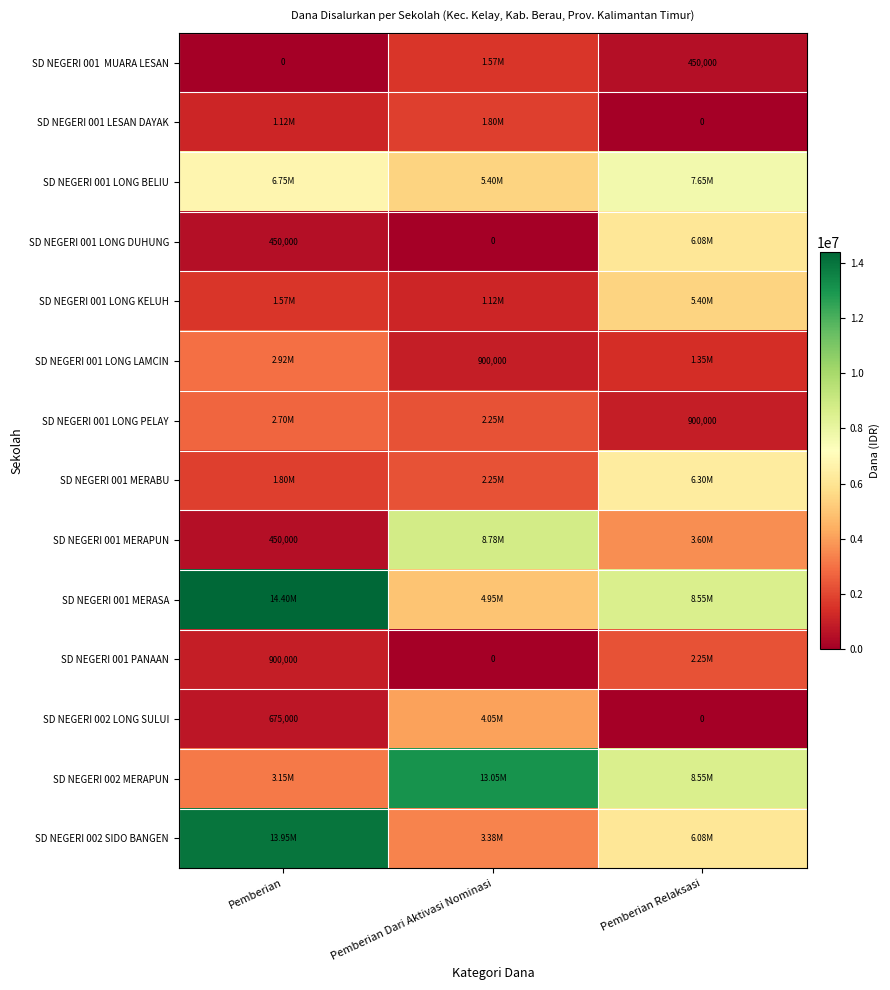

Rank the series at Pemberian Relaksasi from highest to lowest value.

SD NEGERI 001 MERASA, SD NEGERI 002 MERAPUN, SD NEGERI 001 LONG BELIU, SD NEGERI 001 MERABU, SD NEGERI 001 LONG DUHUNG, SD NEGERI 002 SIDO BANGEN, SD NEGERI 001 LONG KELUH, SD NEGERI 001 MERAPUN, SD NEGERI 001 PANAAN, SD NEGERI 001 LONG LAMCIN, SD NEGERI 001 LONG PELAY, SD NEGERI 001 MUARA LESAN, SD NEGERI 001 LESAN DAYAK, SD NEGERI 002 LONG SULUI